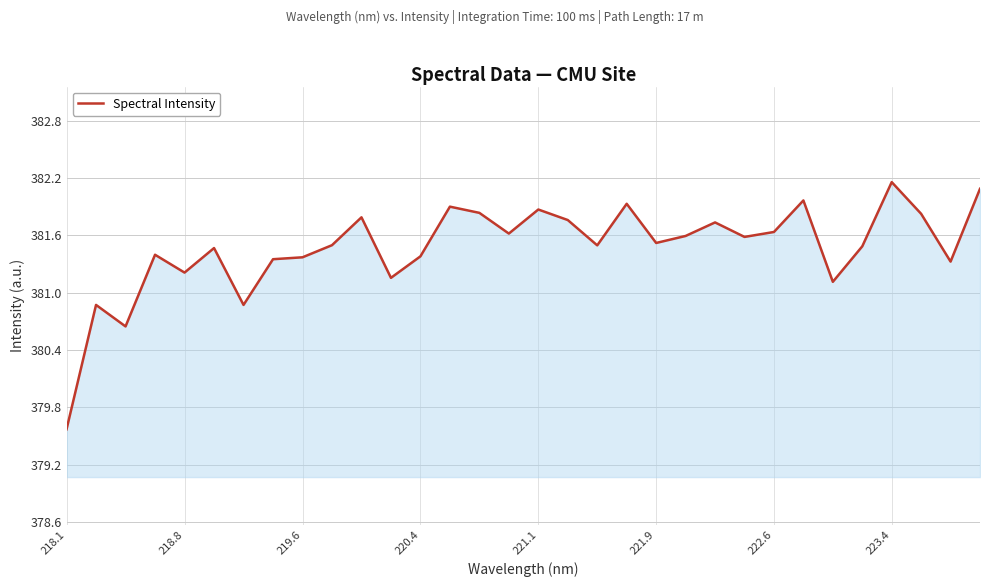

What is the average value?

381.5